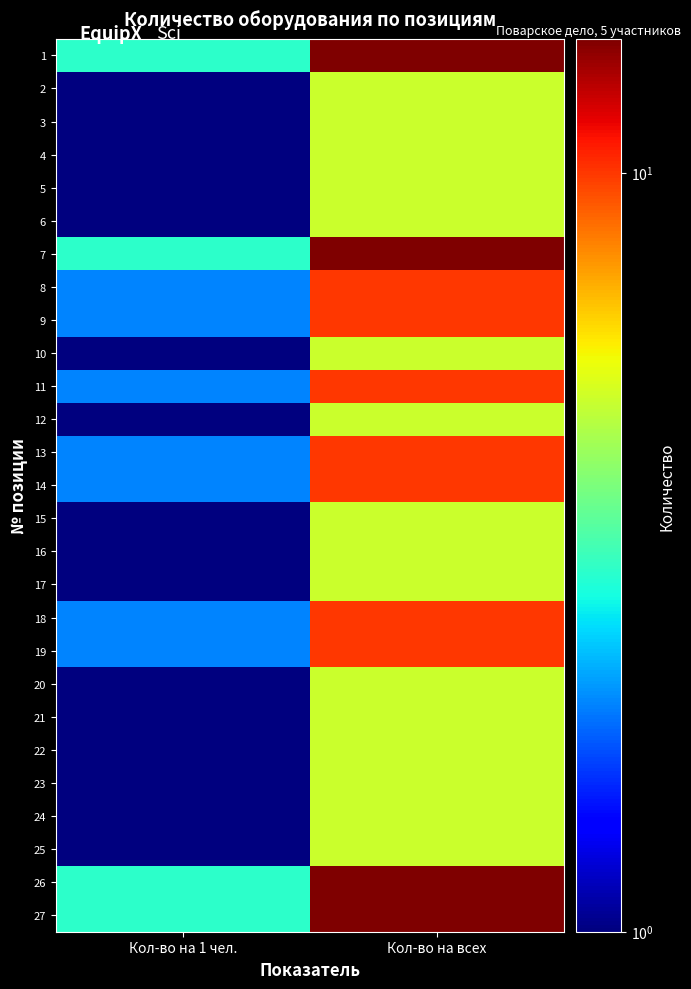

At which category is the sum across all series the highest?

Кол-во на всех